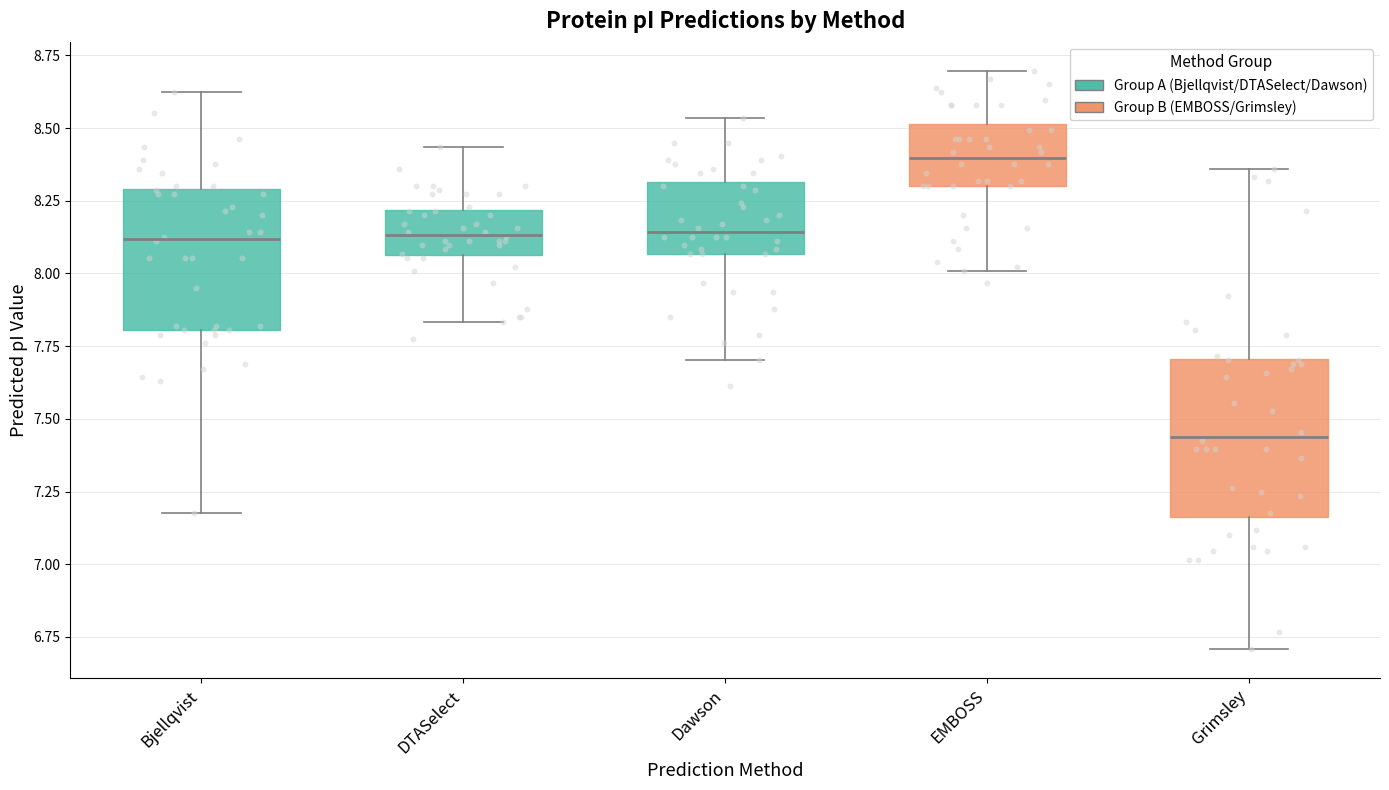

Where does the median line of the box for DTASelect sit on the y-axis? The values are not printed on the chart, so give them approximately, as read against the axis.

8.15